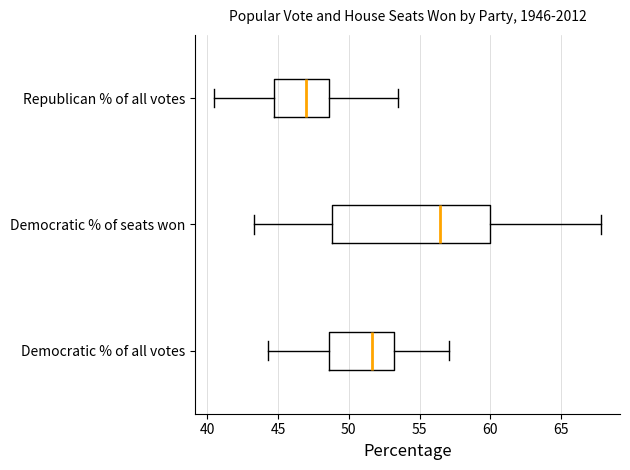

Which box has the furthest to the right median line?

Democratic % of seats won